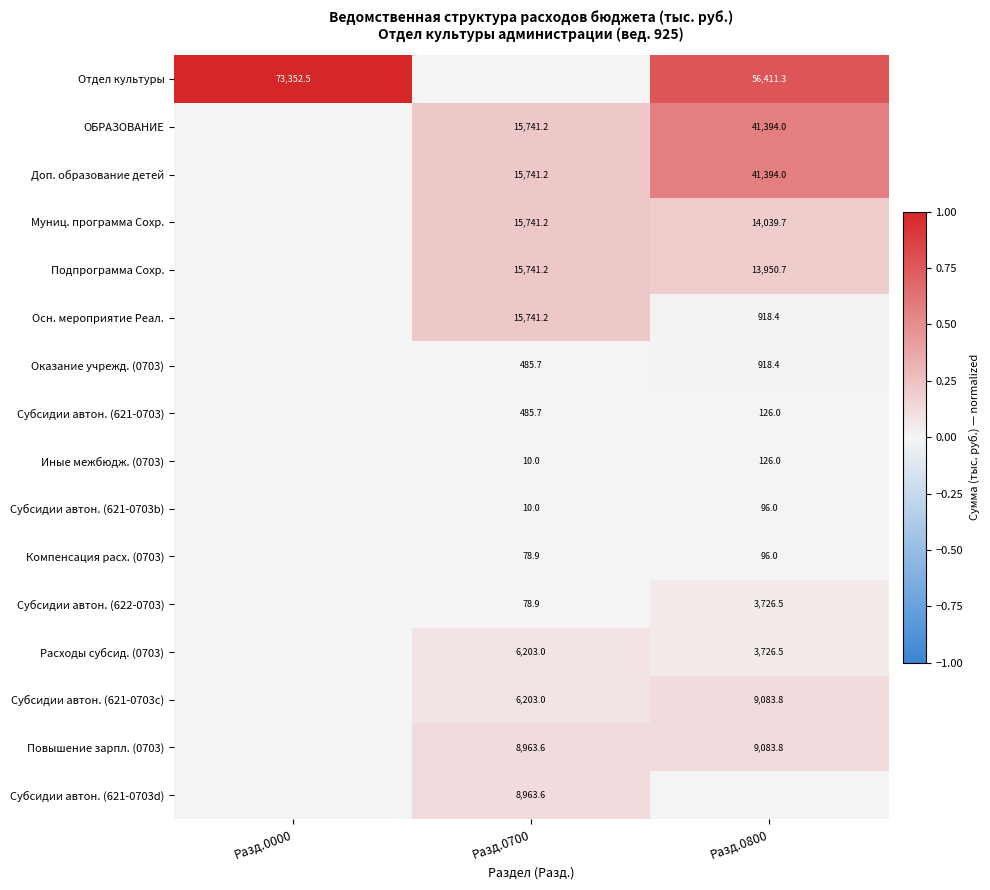

True or false: Повышение зарпл. (0703) has a value of 3323.9 at Разд.0800.

False